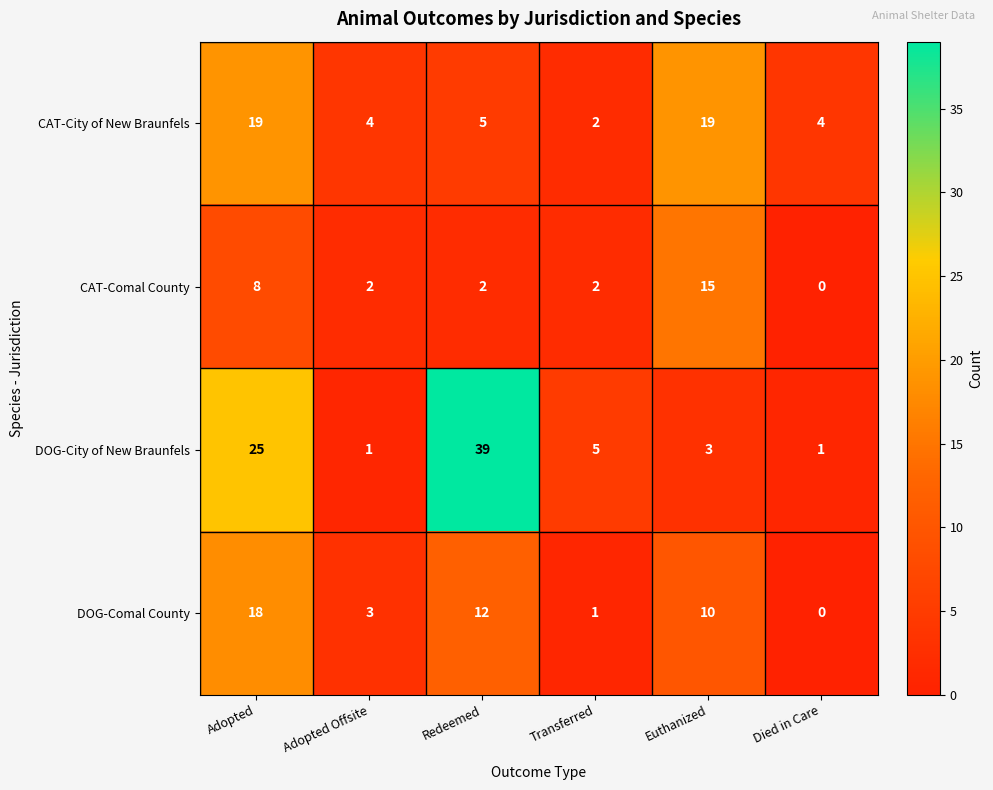

What is the total value across all series at Transferred?

10